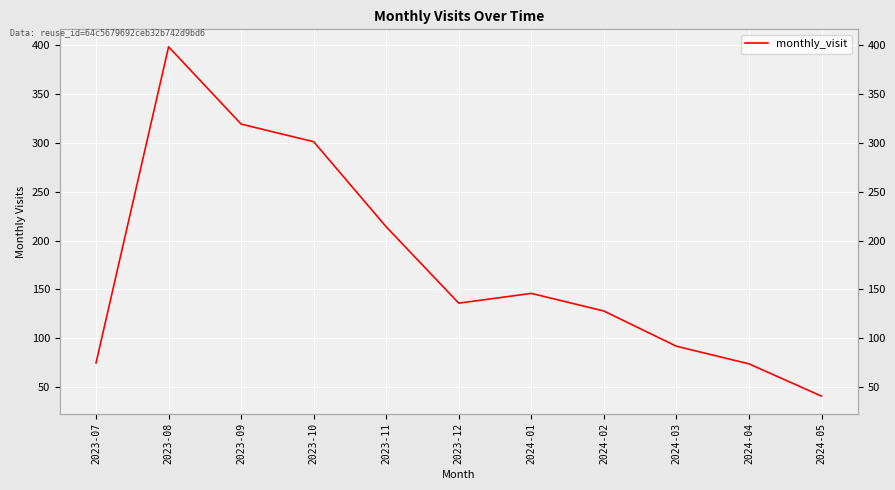

How many series are shown in this chart?

1